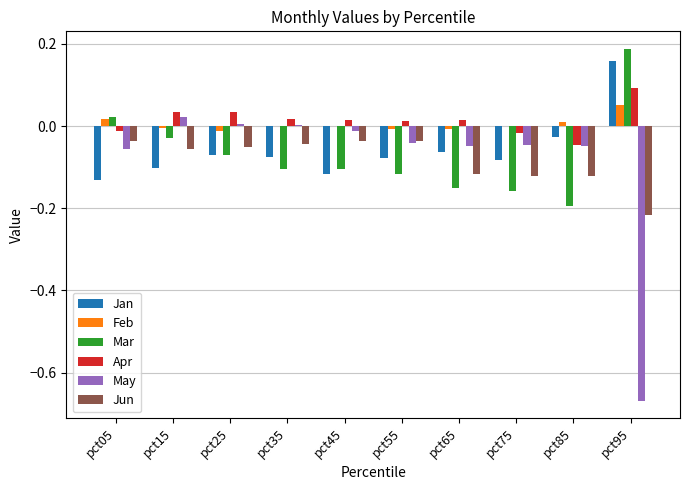

What is the spread (max minus min) of values at pct95?

0.9